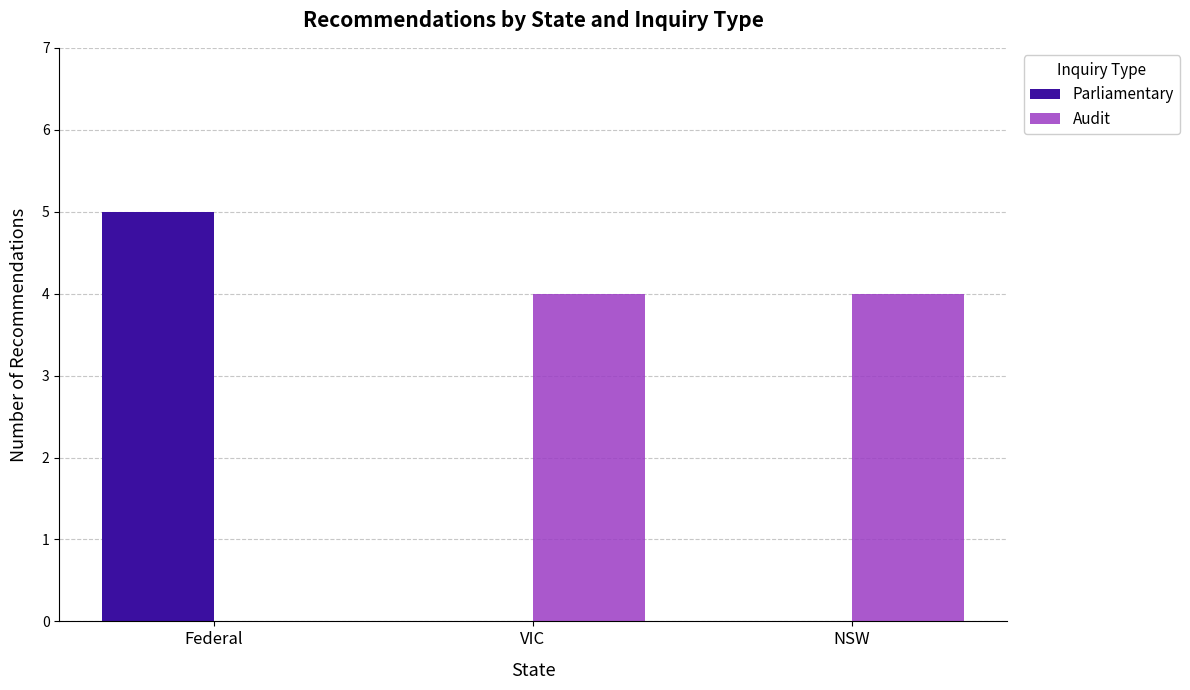

The Audit series shows 4 at NSW. True or false?

True